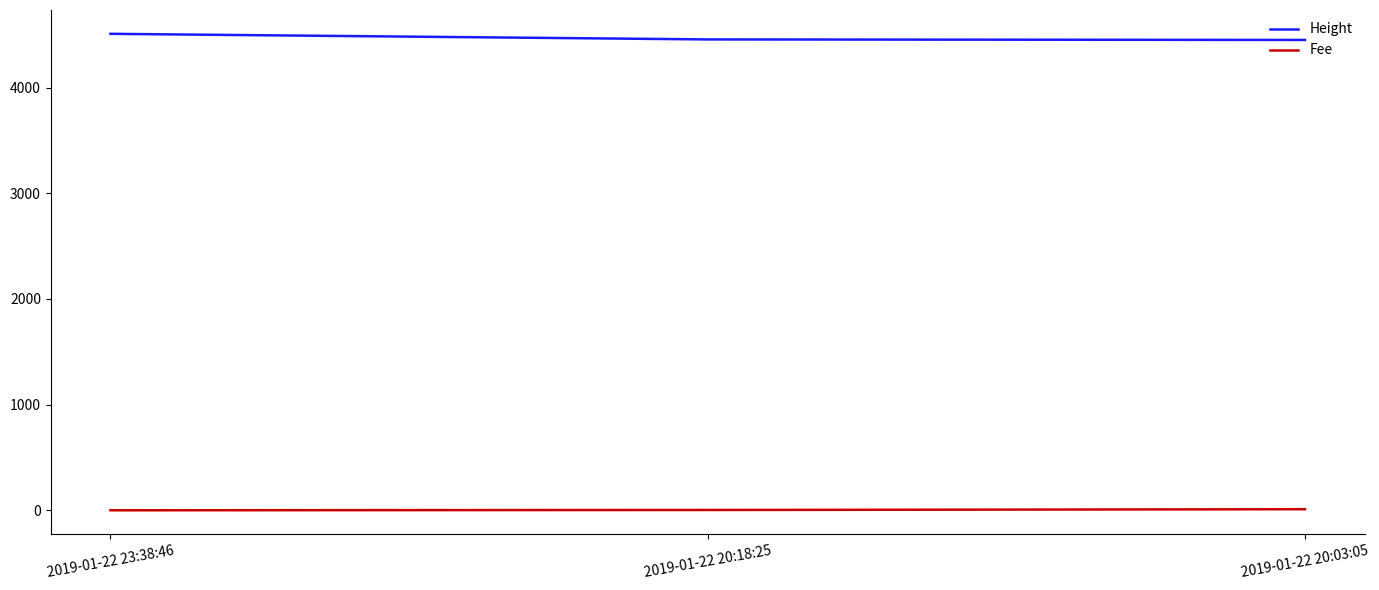

Rank the series by their maximum value, from highest to lowest.

Height, Fee